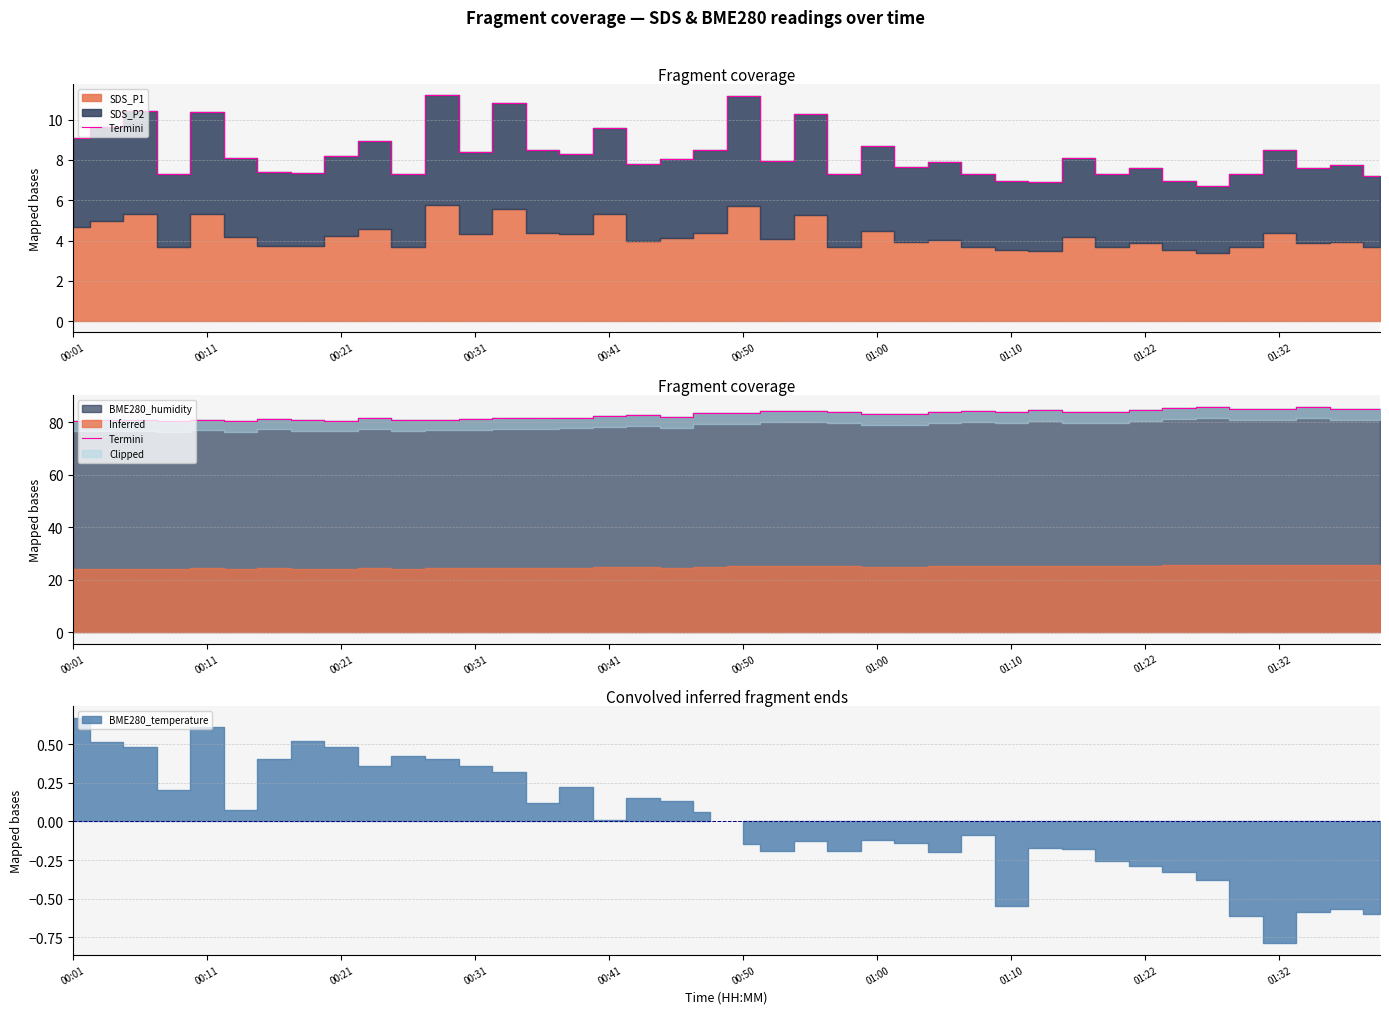

What is the difference between the values at 39 and 22?

0.7